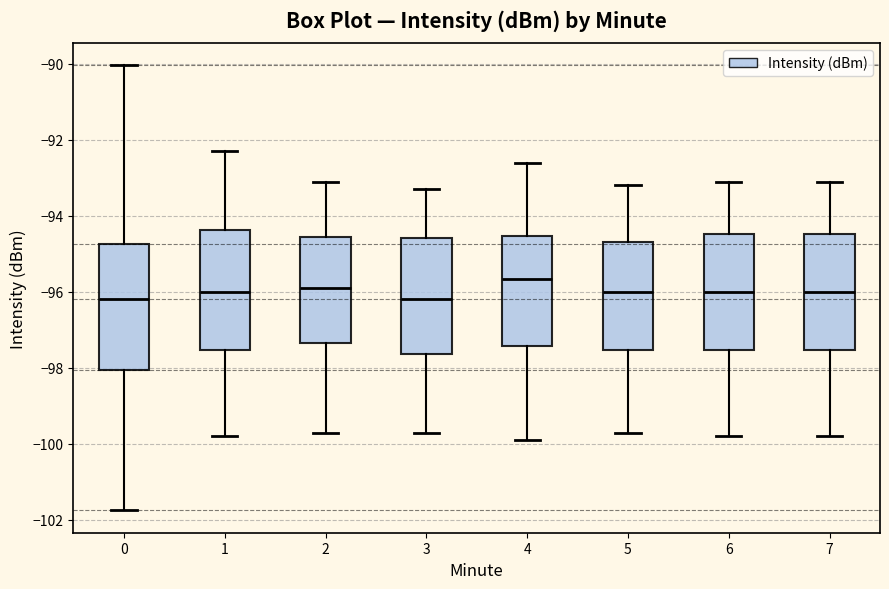

Reading left to right, transcribe this box plot: for each box, give where its median line is, the range the box spans, and where its two whiskers end, as read against the y-axis. The values are not printed on the chart, so give them approximately, as read against the axis.

0: median -96.2, box -98.0 to -94.8, whiskers -101.8 to -90.0
1: median -96.0, box -97.6 to -94.4, whiskers -99.8 to -92.2
2: median -95.8, box -97.4 to -94.6, whiskers -99.6 to -93.0
3: median -96.2, box -97.6 to -94.6, whiskers -99.6 to -93.2
4: median -95.6, box -97.4 to -94.6, whiskers -99.8 to -92.6
5: median -96.0, box -97.6 to -94.6, whiskers -99.6 to -93.2
6: median -96.0, box -97.6 to -94.4, whiskers -99.8 to -93.0
7: median -96.0, box -97.6 to -94.4, whiskers -99.8 to -93.0